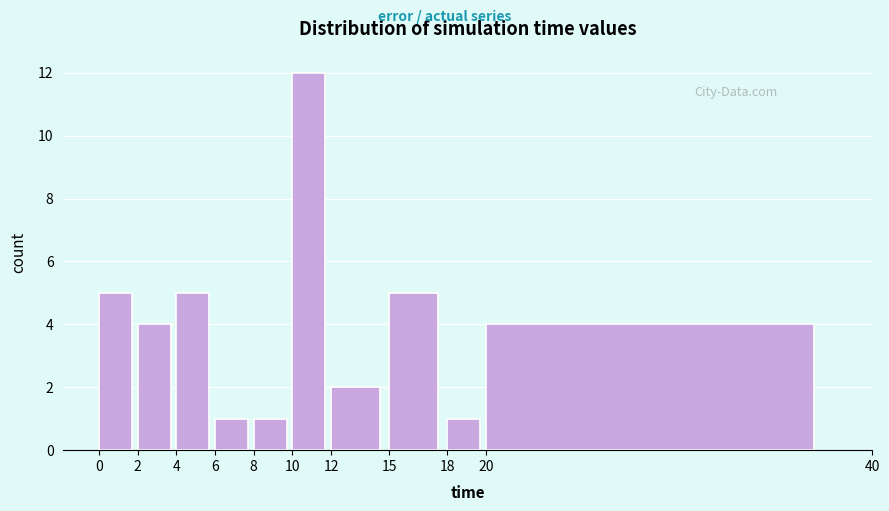

How tall is the bar that spans 12 to 15 on the x-axis? The values are not printed on the chart, so give them approximately, as read against the axis.

2